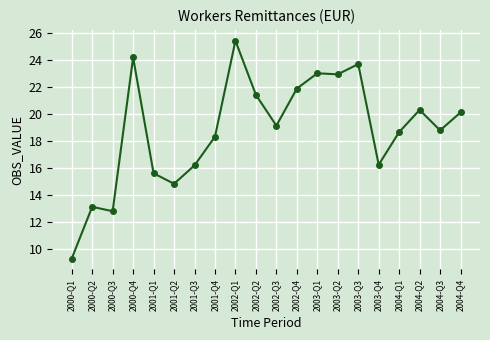

What is the ratio of the value at 2004-Q3 to the value at 2002-Q4?

0.9